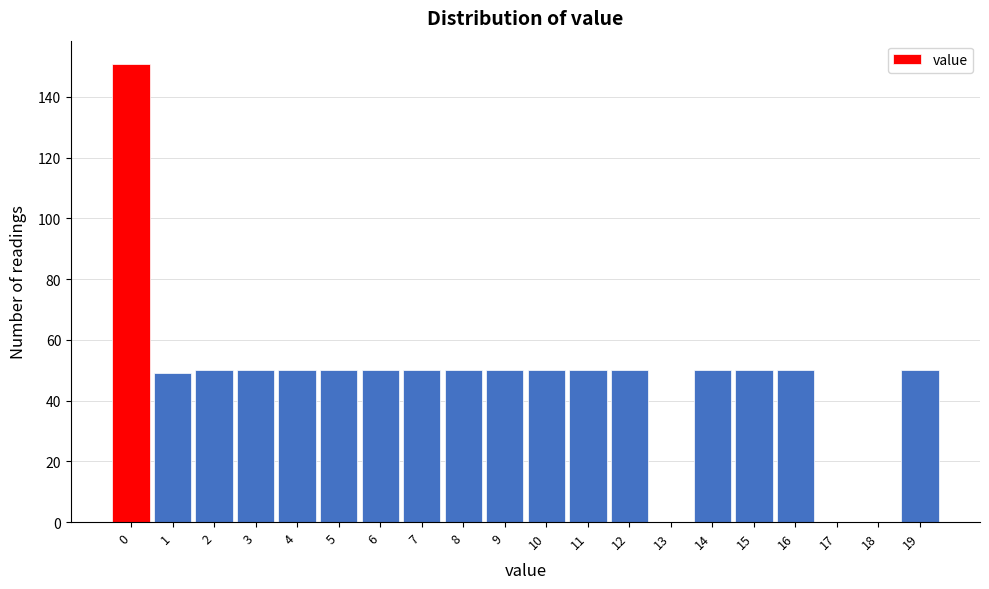

Reading right to left, what are all the values shown in this chart?

19=50	18=0	17=0	16=50	15=50	14=50	13=0	12=50	11=50	10=50	9=50	8=50	7=50	6=50	5=50	4=50	3=50	2=50	1=49	0=151